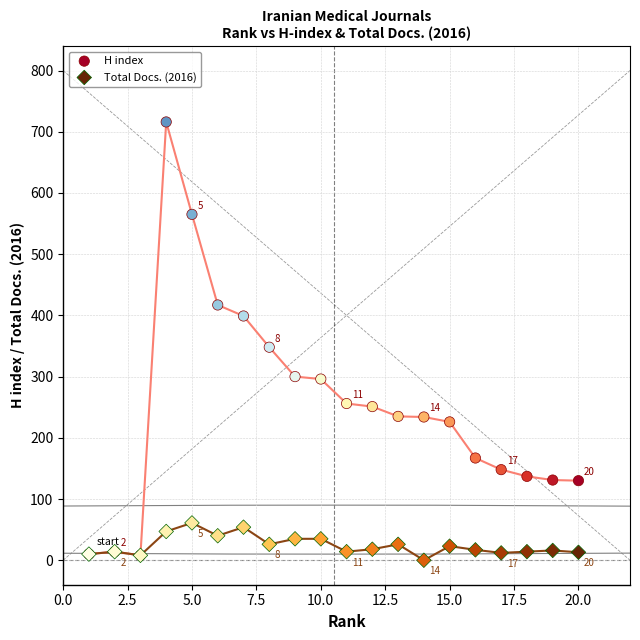

What are all the series names shown in the legend?

H index, Total Docs. (2016)